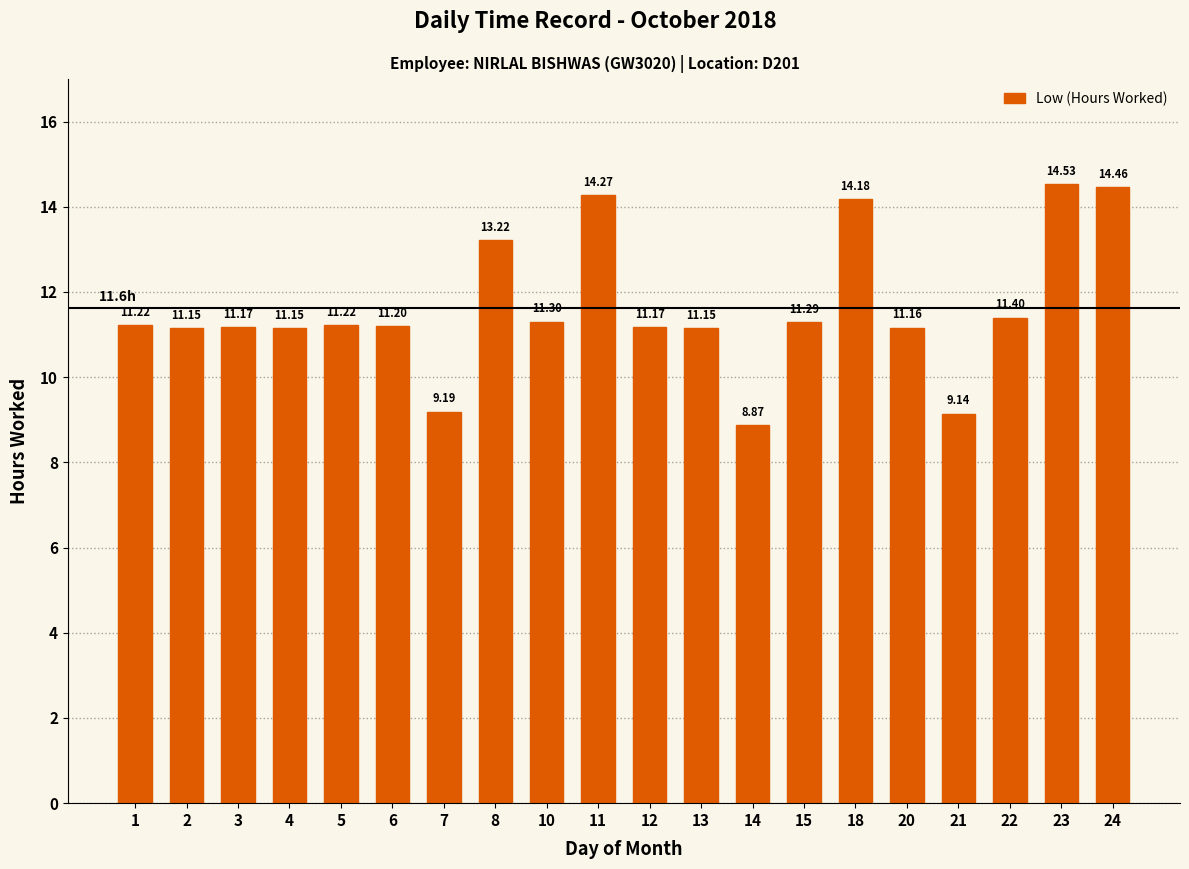

At which label does the data first exceed 11?

1